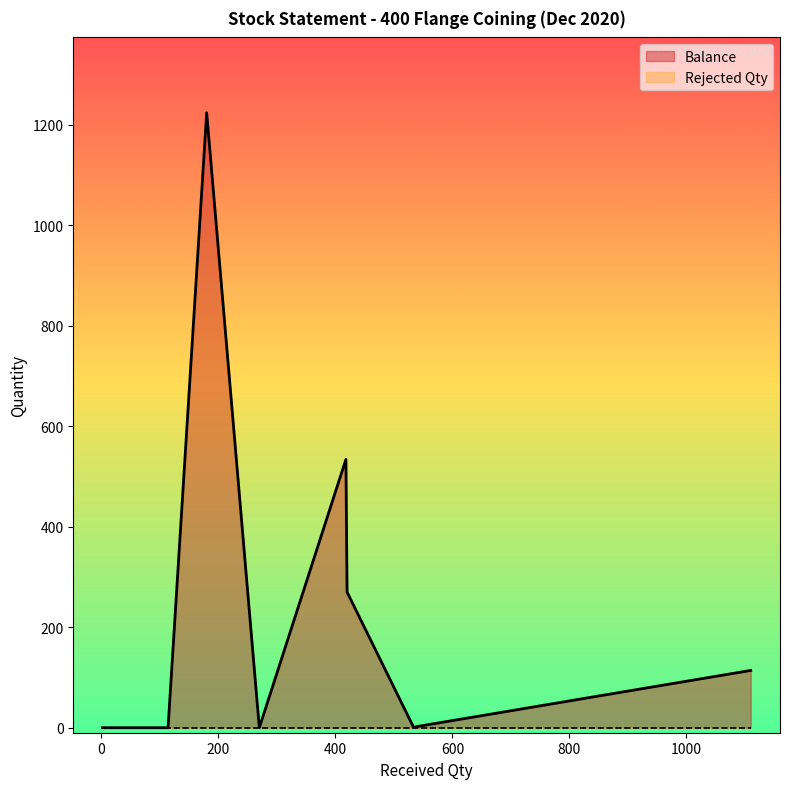

True or false: Rejected Qty has more than 2 points higher than both neighbors.

False